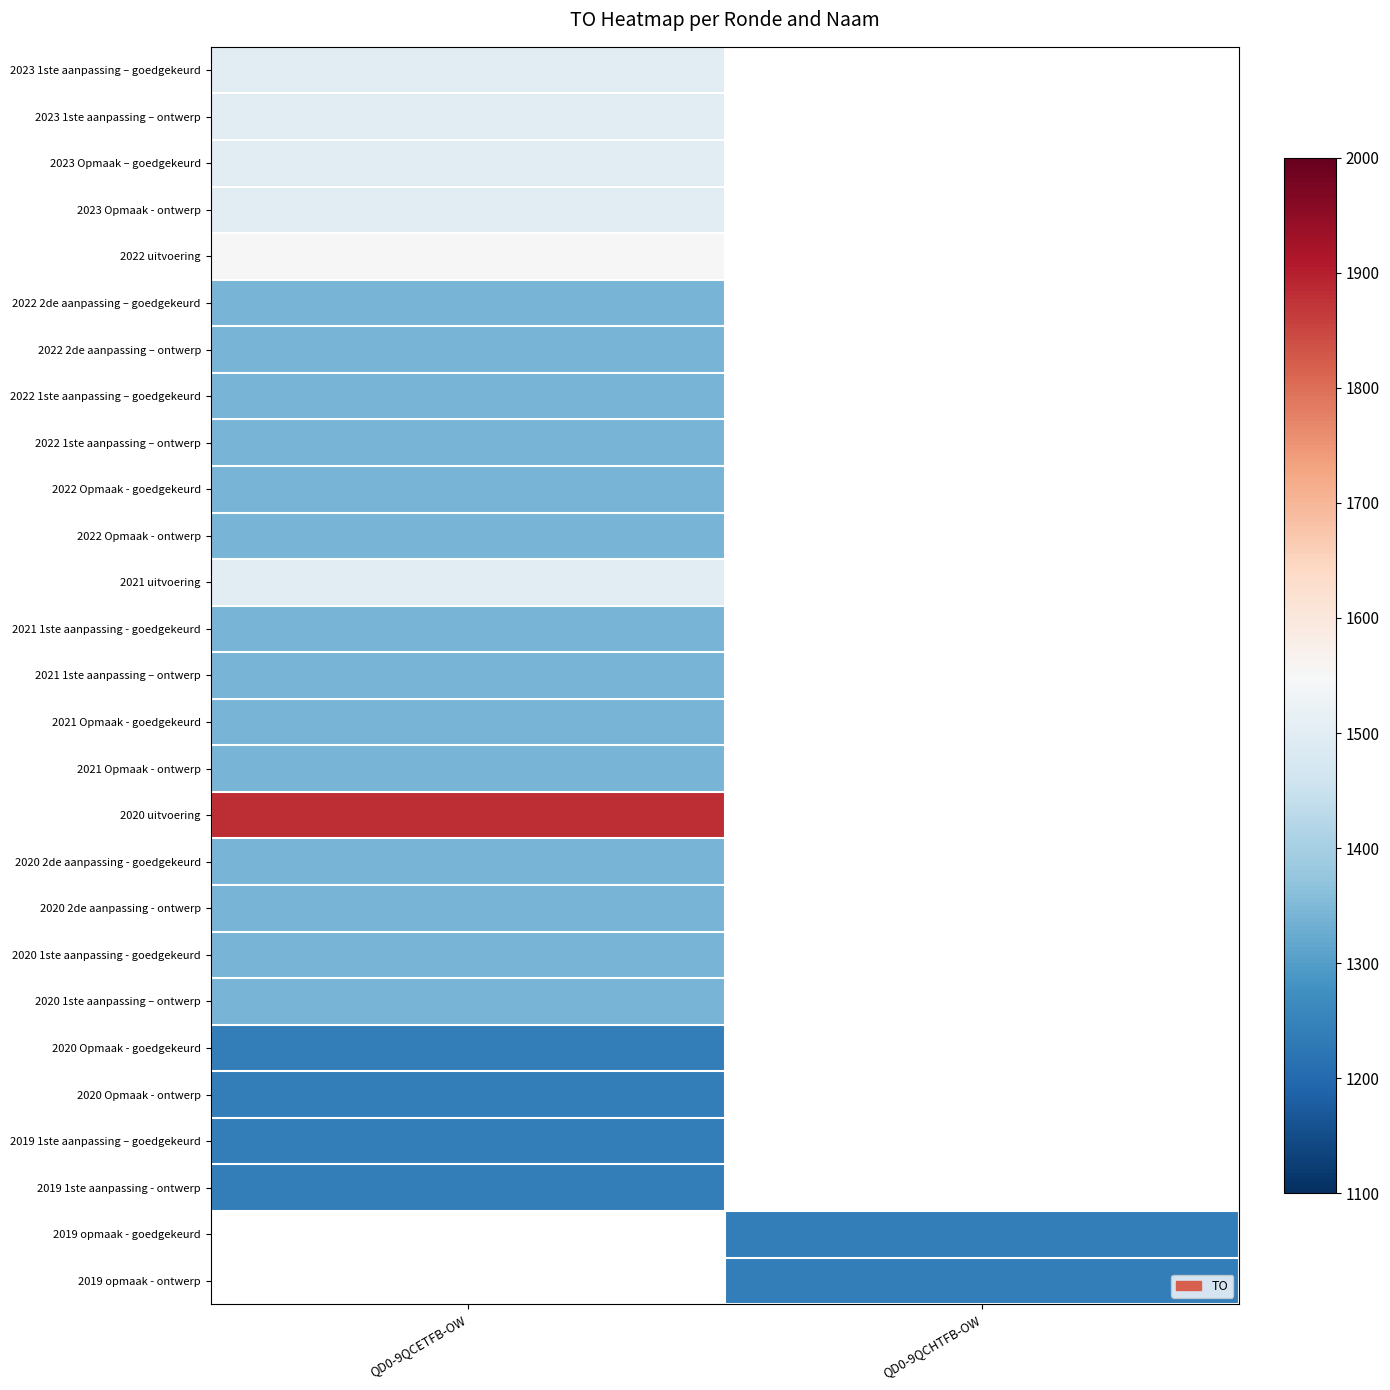

List the series in order of their peak value, lowest first.

2020 Opmaak - goedgekeurd, 2020 Opmaak - ontwerp, 2019 1ste aanpassing – goedgekeurd, 2019 1ste aanpassing - ontwerp, 2022 2de aanpassing – goedgekeurd, 2022 2de aanpassing – ontwerp, 2022 1ste aanpassing – goedgekeurd, 2022 1ste aanpassing – ontwerp, 2022 Opmaak - goedgekeurd, 2022 Opmaak - ontwerp, 2021 1ste aanpassing - goedgekeurd, 2021 1ste aanpassing – ontwerp, 2021 Opmaak - goedgekeurd, 2021 Opmaak - ontwerp, 2020 2de aanpassing - goedgekeurd, 2020 2de aanpassing - ontwerp, 2020 1ste aanpassing - goedgekeurd, 2020 1ste aanpassing – ontwerp, 2023 1ste aanpassing – goedgekeurd, 2023 1ste aanpassing – ontwerp, 2023 Opmaak – goedgekeurd, 2023 Opmaak - ontwerp, 2021 uitvoering, 2022 uitvoering, 2020 uitvoering, 2019 opmaak - goedgekeurd, 2019 opmaak - ontwerp